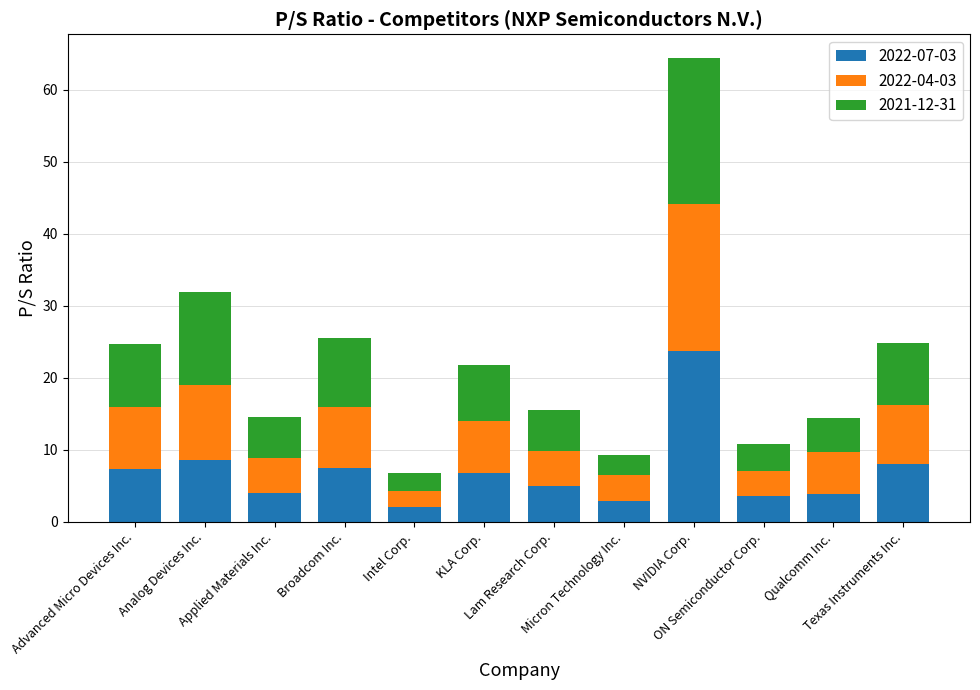

What is the average value of the 2022-07-03 series?

6.9